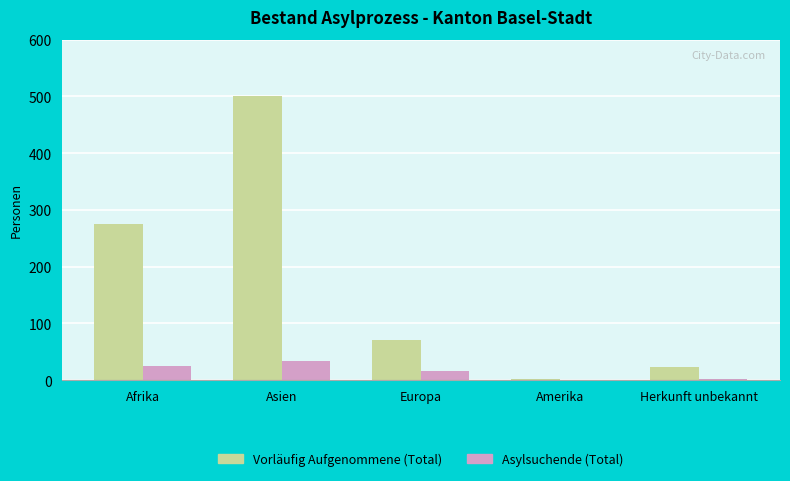

What is the sum of the Vorläufig Aufgenommene (Total) values at Herkunft unbekannt and Afrika?

300